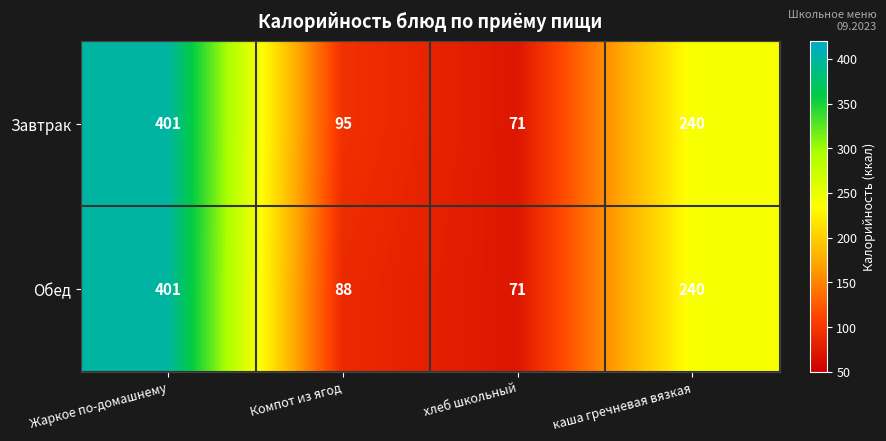

Where does the Обед series first go above 240?

Жаркое по-домашнему